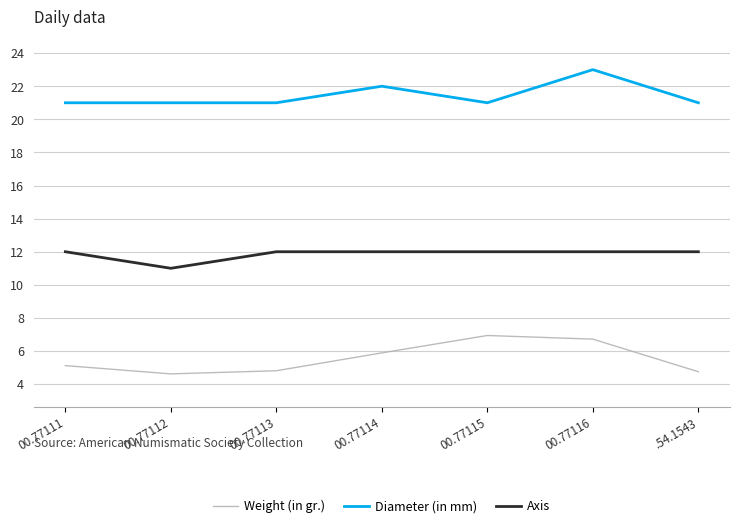

True or false: Diameter (in mm) has a value of 21.0 at 00.77113.

True